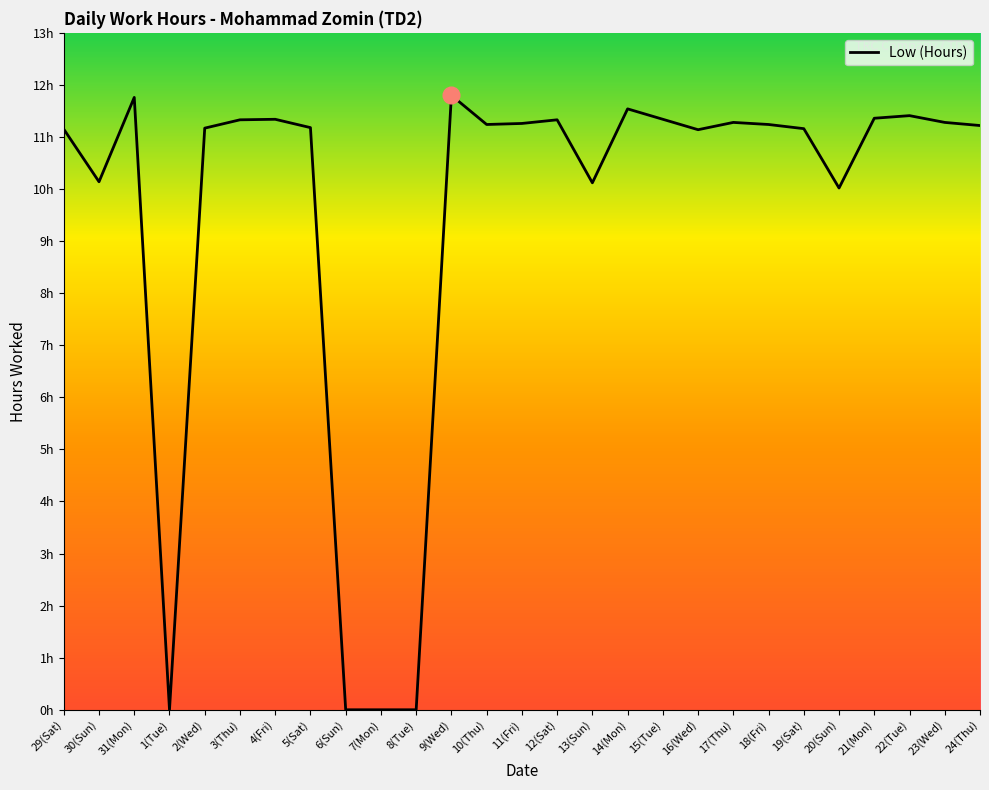

What is the label of the 25th point from the right?

31(Mon)